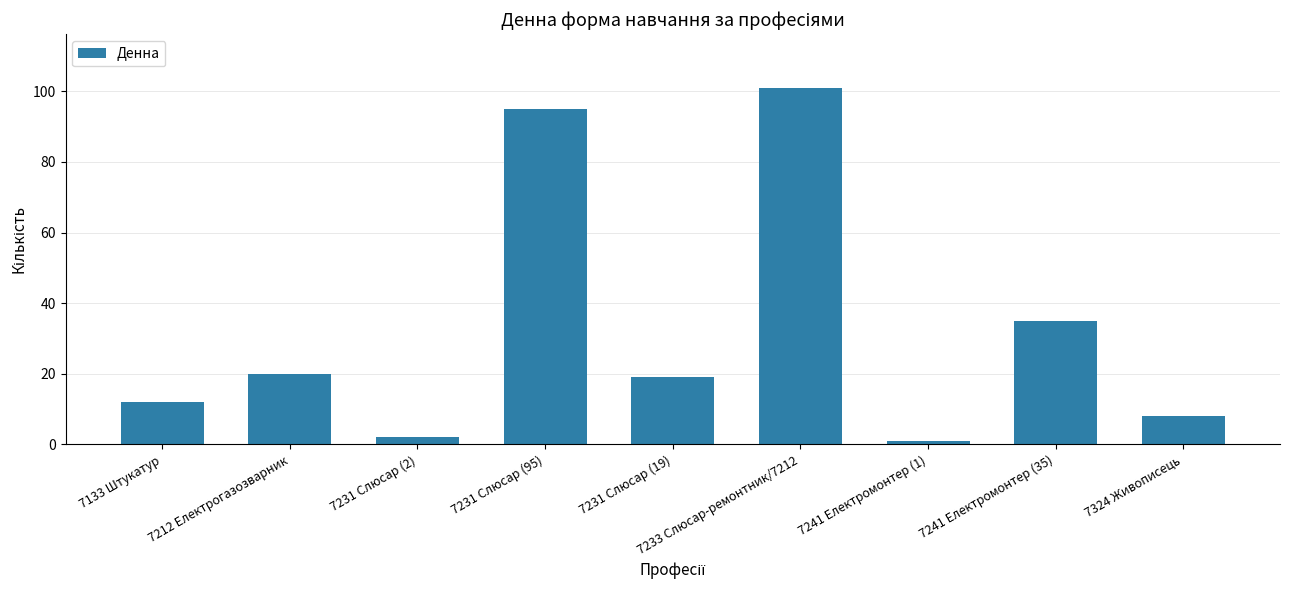

Reading right to left, transcribe all the data shown in this chart.

8	35	1	101	19	95	2	20	12